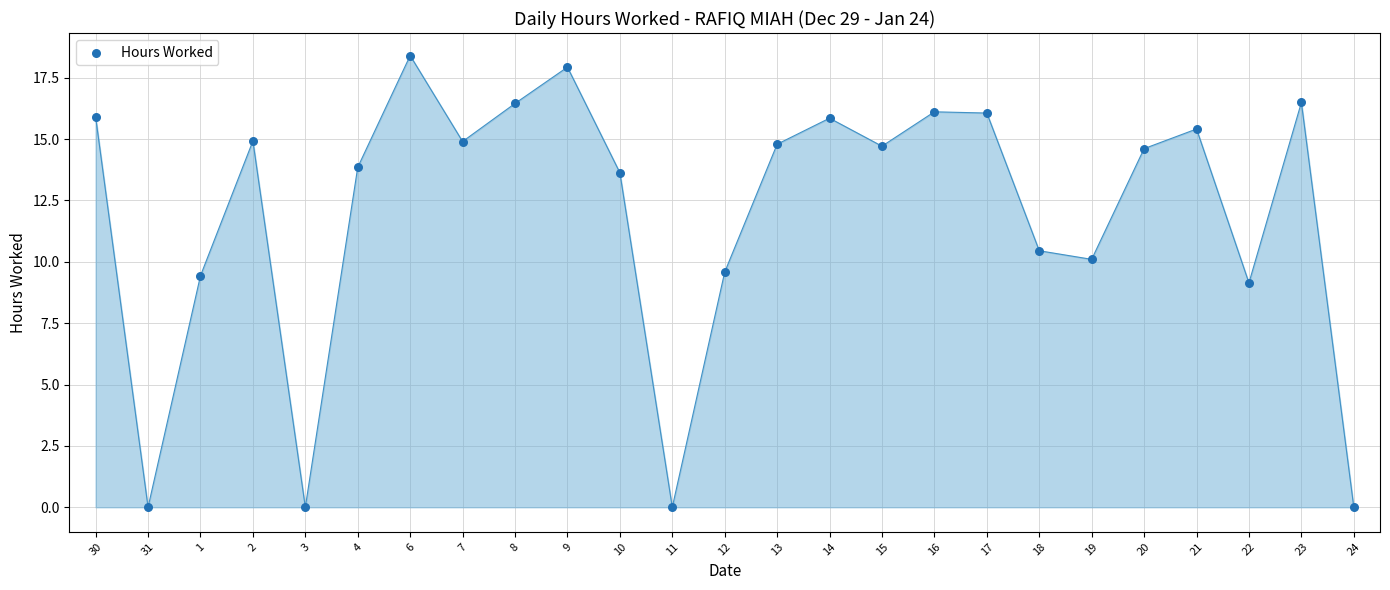

What is the range of Y values (max minus min)?

18.4